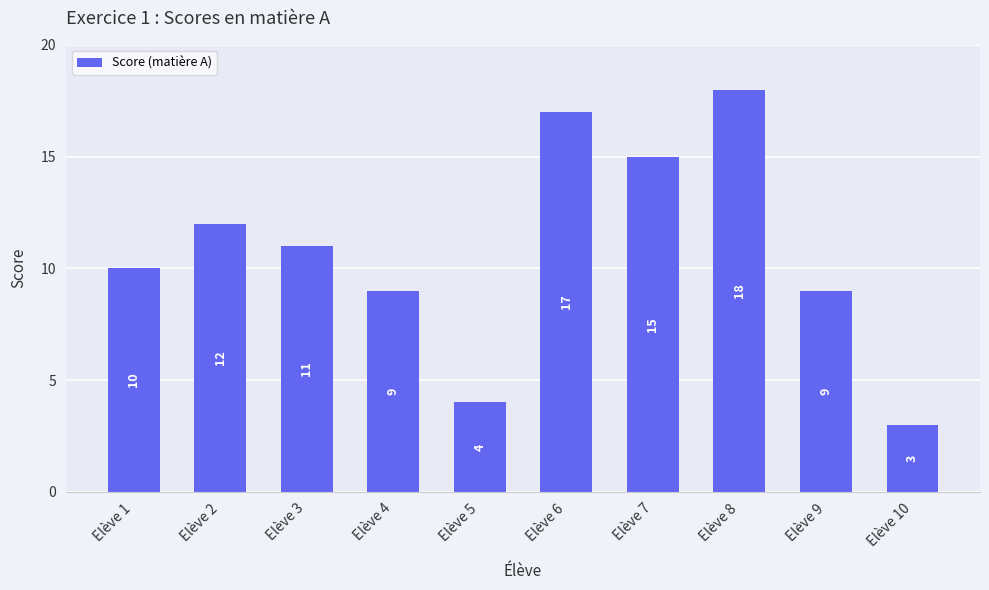

What is the sum of the values at Elève 9 and Elève 6?

26